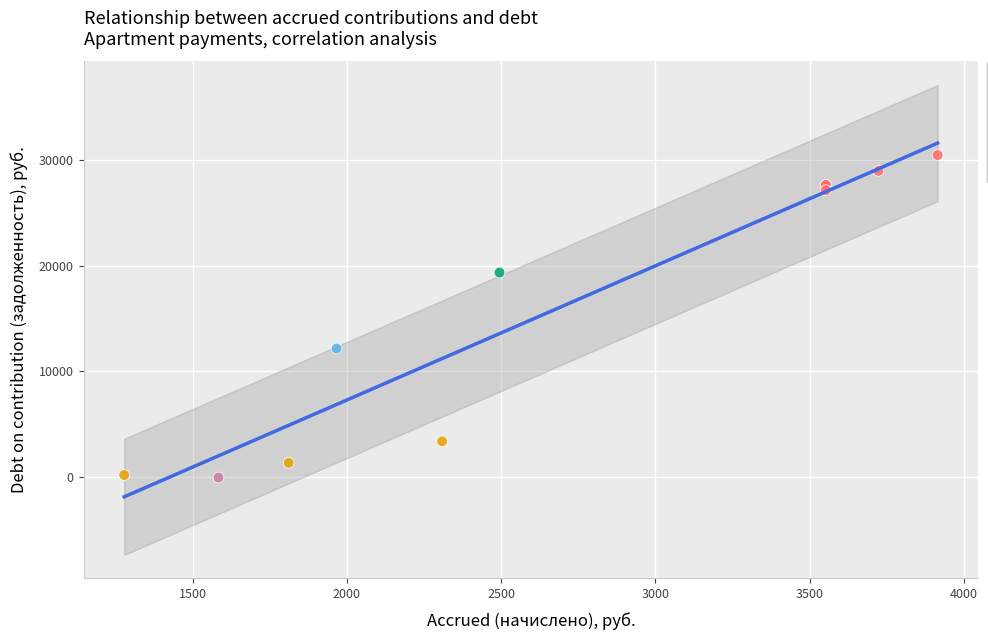

What are all the series names shown in the legend?

Zero debt, < 5 000, 5 000–15 000, 15 000–25 000, ≥ 25 000